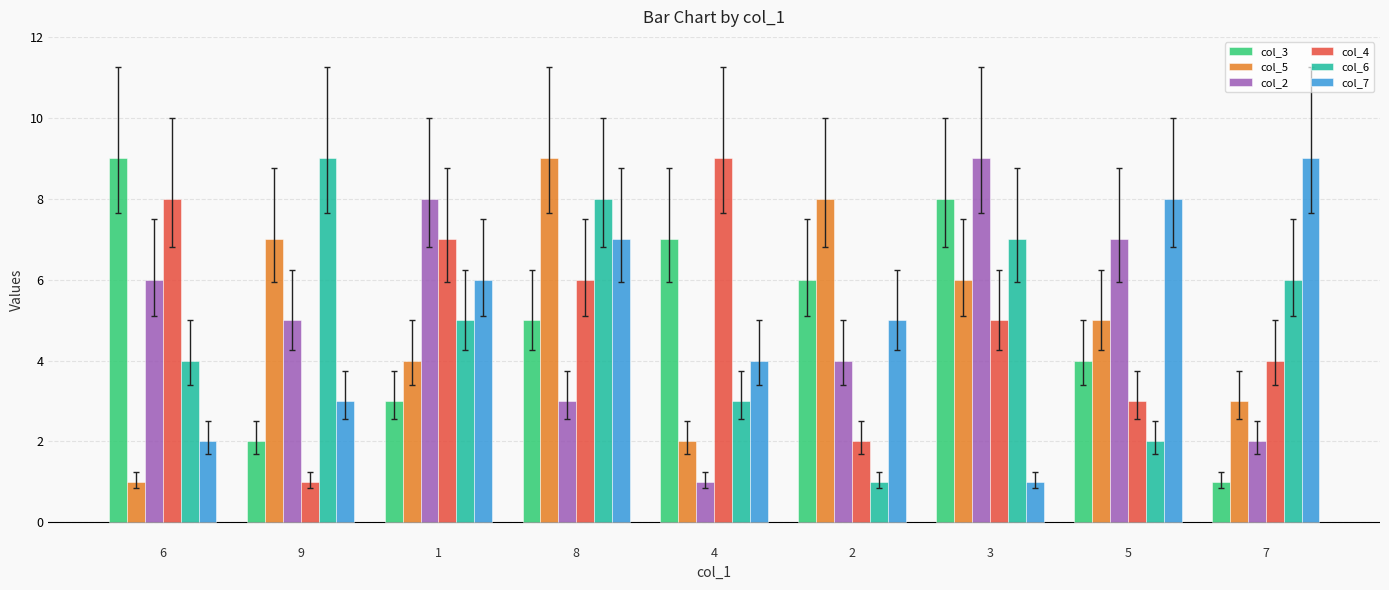

What position from the right is 6?

9